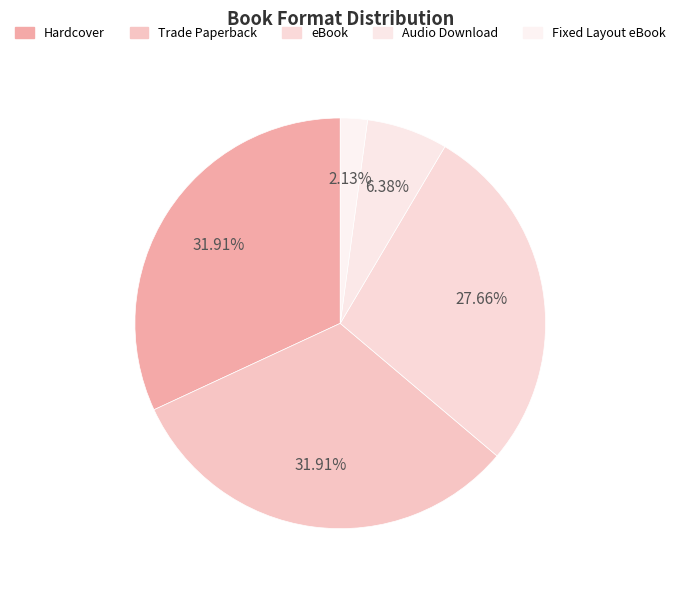

Approximately how many times larger is the value at Hardcover compared to eBook?

1.2